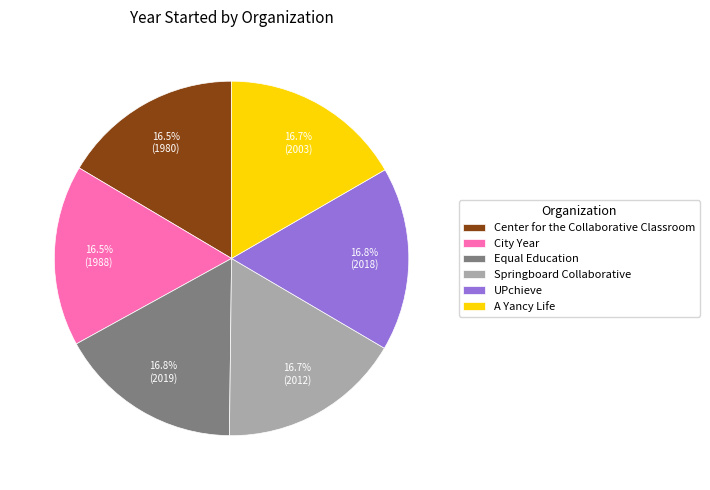

Approximately how many times larger is the value at Equal Education compared to A Yancy Life?

1.0